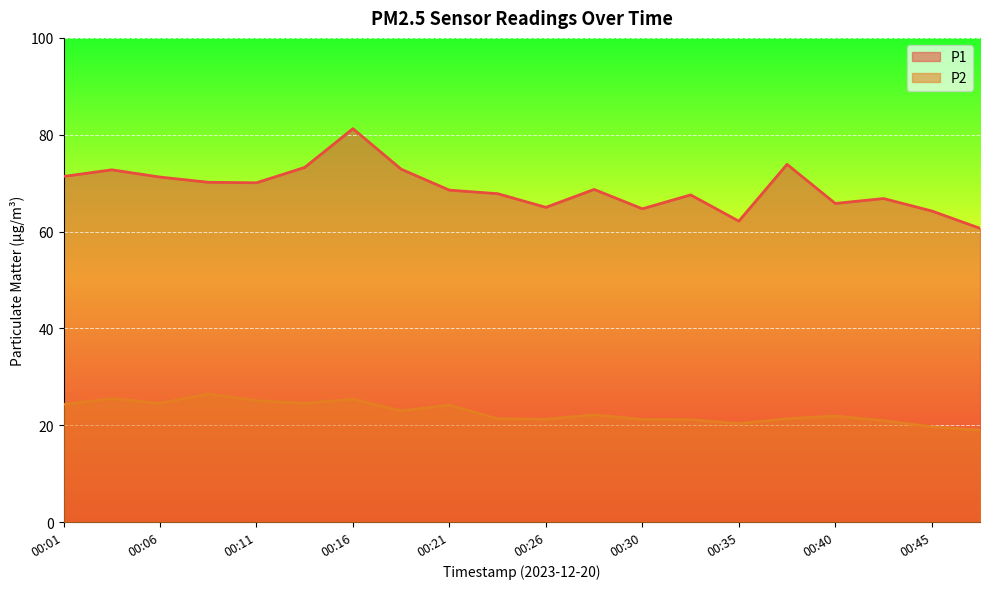

True or false: P1 and P2 cross at least once.

False